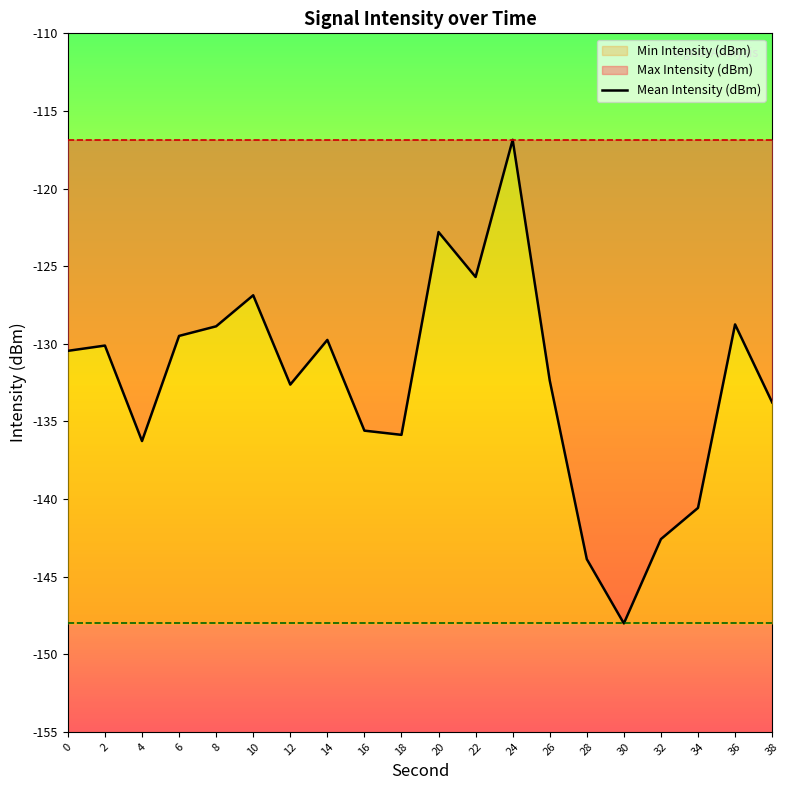

At which category does the data reach its first local peak?

2